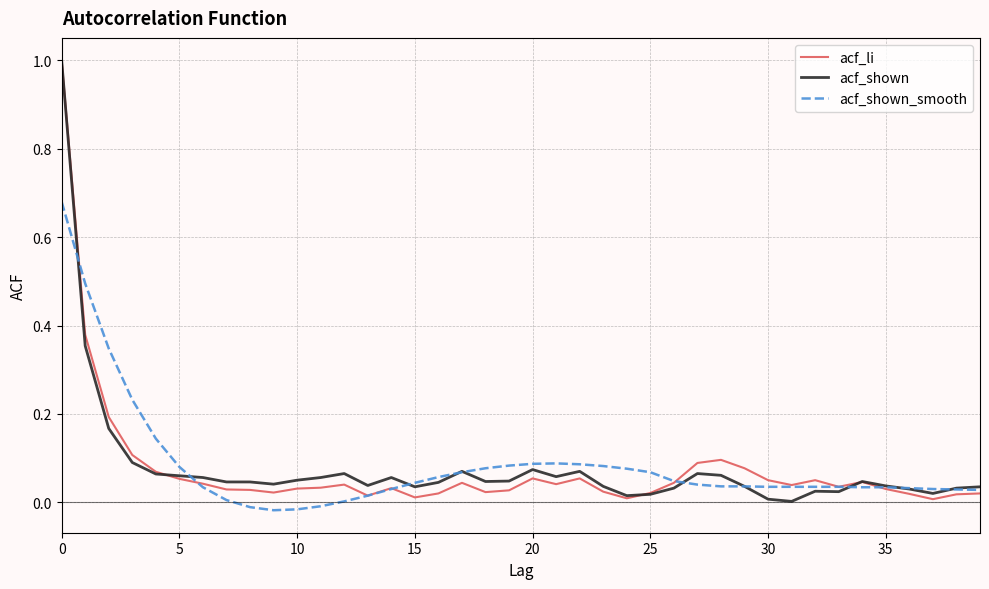

Count the number of data series in this chart.

3